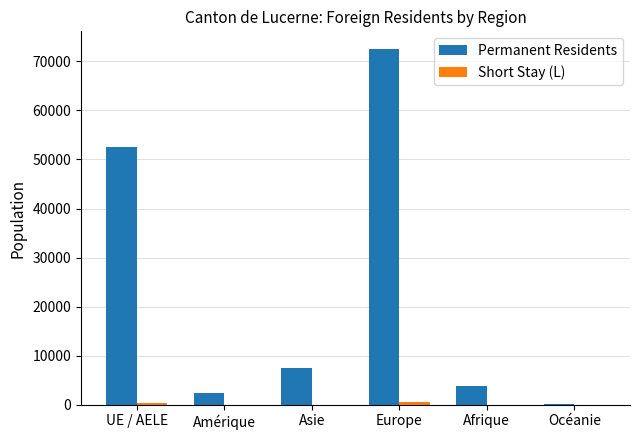

The Permanent Residents series shows 7419 at Asie. True or false?

True